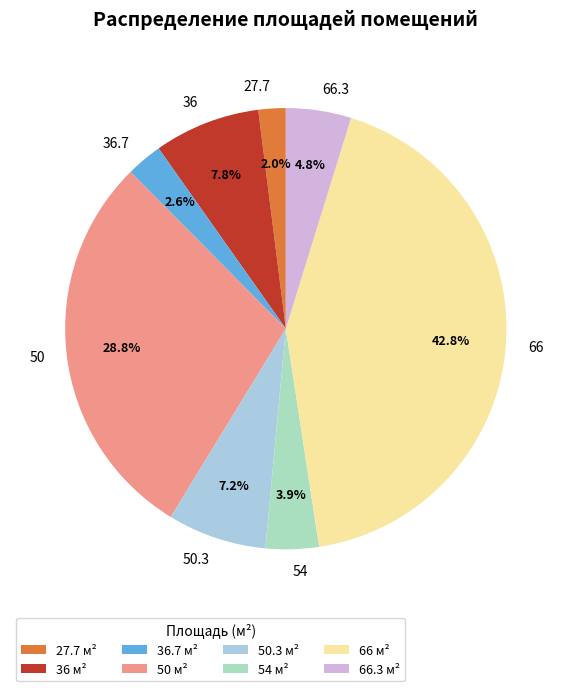

Which has a higher value, 50 or 54?

50